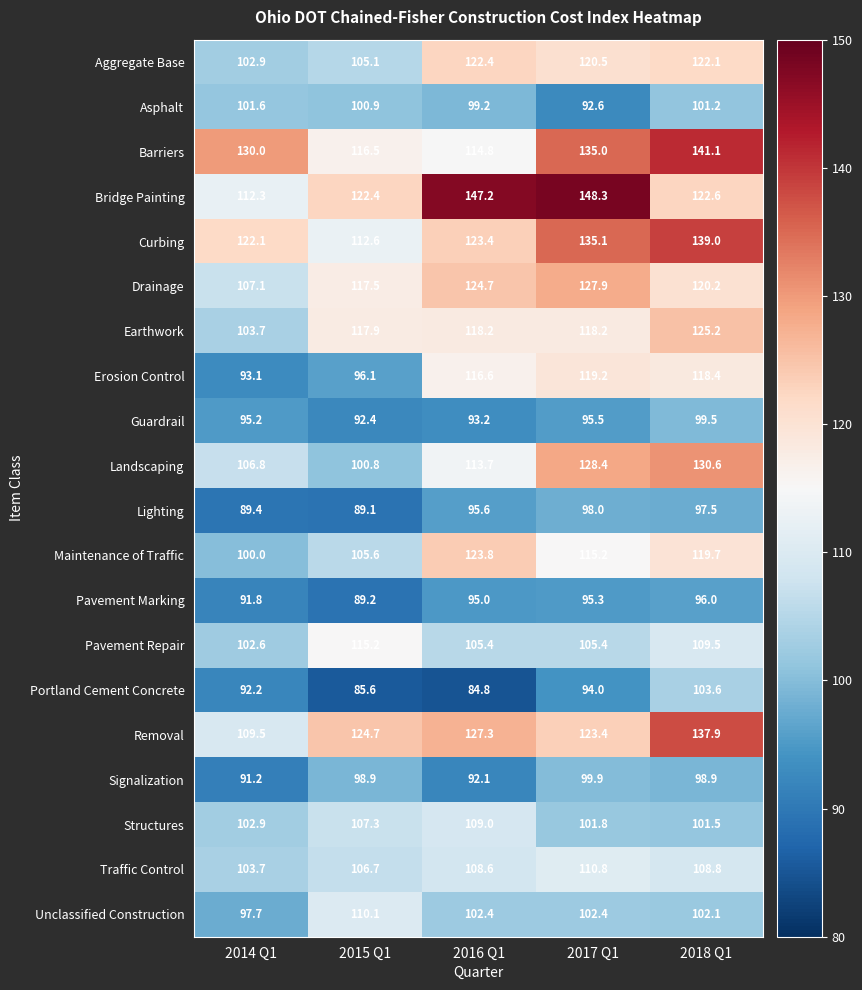

True or false: Structures has a value of 34.3 at 2017 Q1.

False